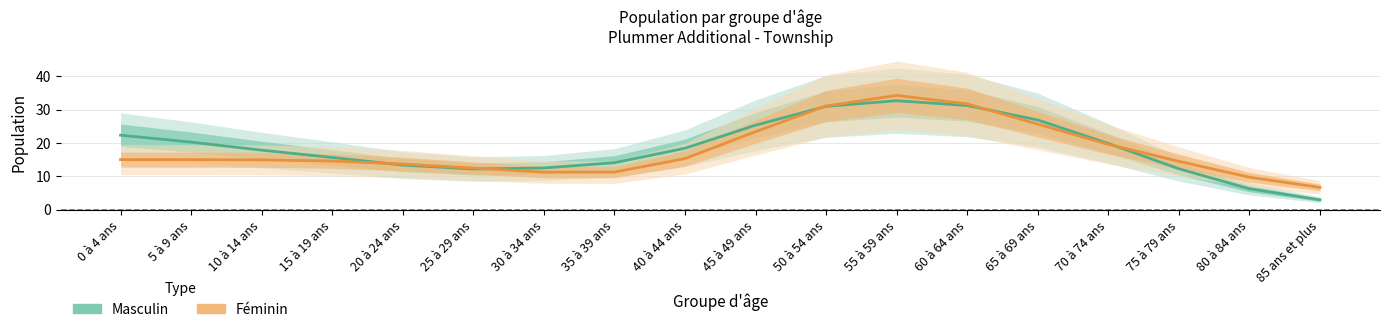

After their last crossing, which series has the higher values: Masculin or Féminin?

Féminin